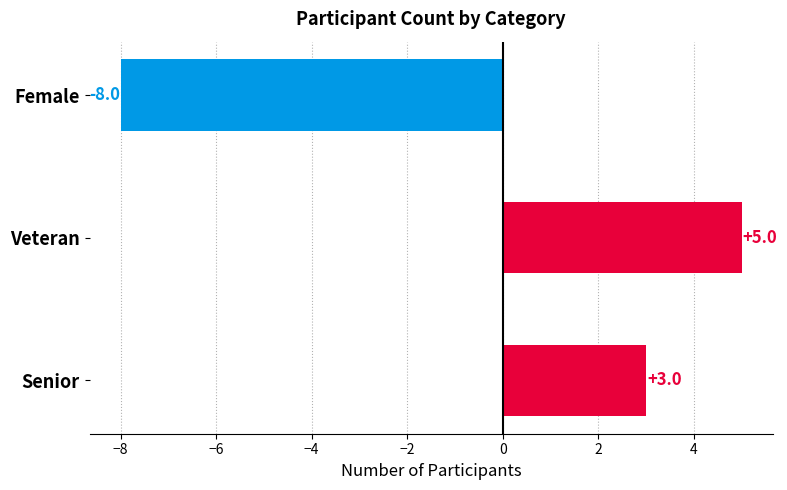

The chart shows a value of 1 at Senior. True or false?

False